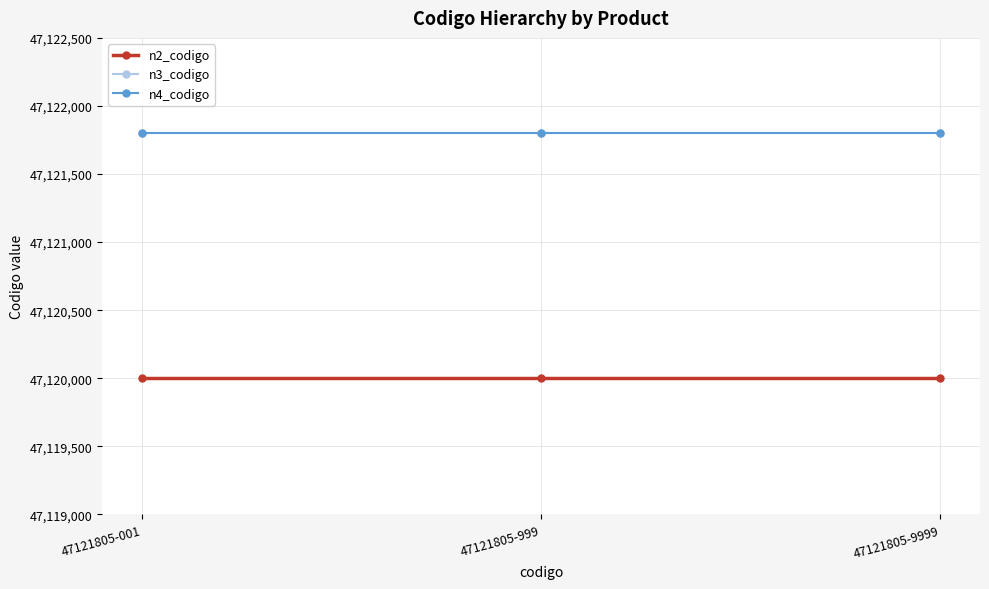

What is the sum of all n4_codigo values?

141365415